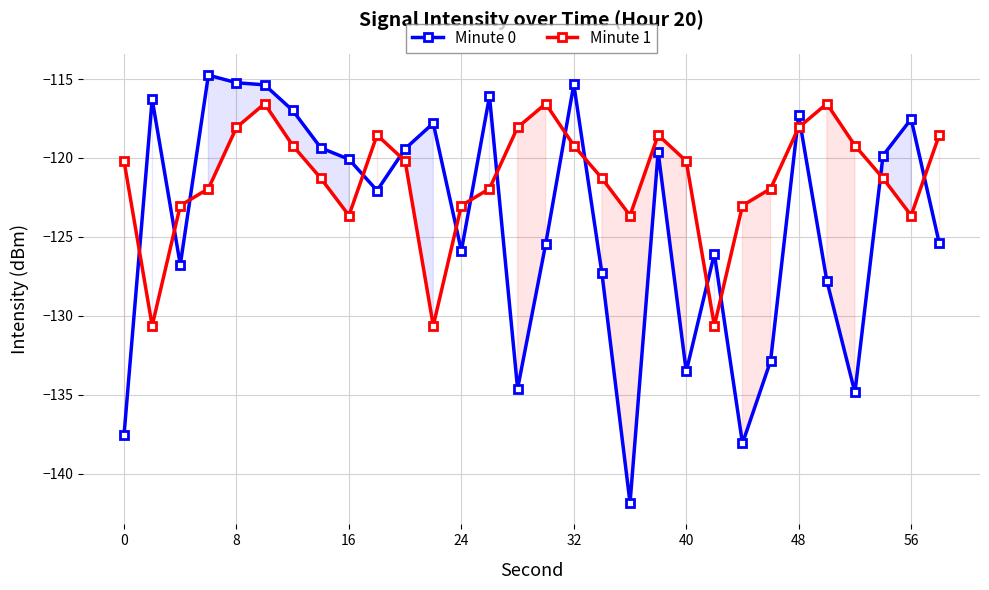

True or false: Minute 1 has a value of -161.5 at 56.

False